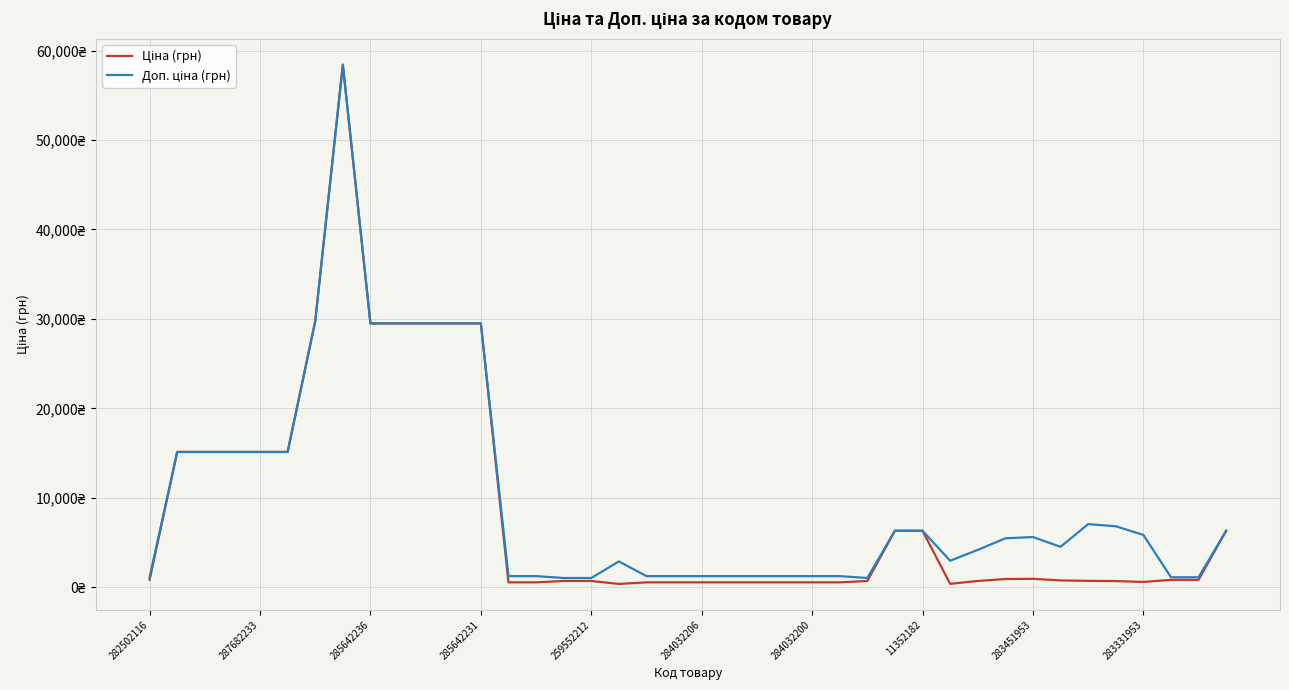

At how many categories does at least one series exceed 55482?

1